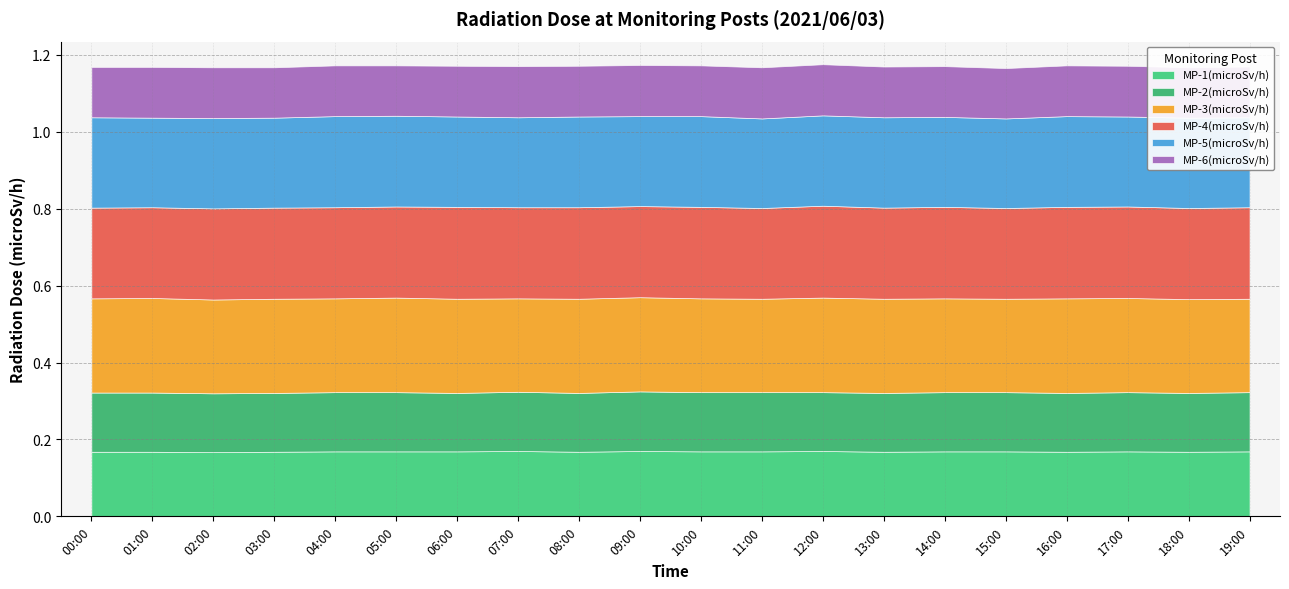

What are all the series names shown in the legend?

MP-1(microSv/h), MP-2(microSv/h), MP-3(microSv/h), MP-4(microSv/h), MP-5(microSv/h), MP-6(microSv/h)